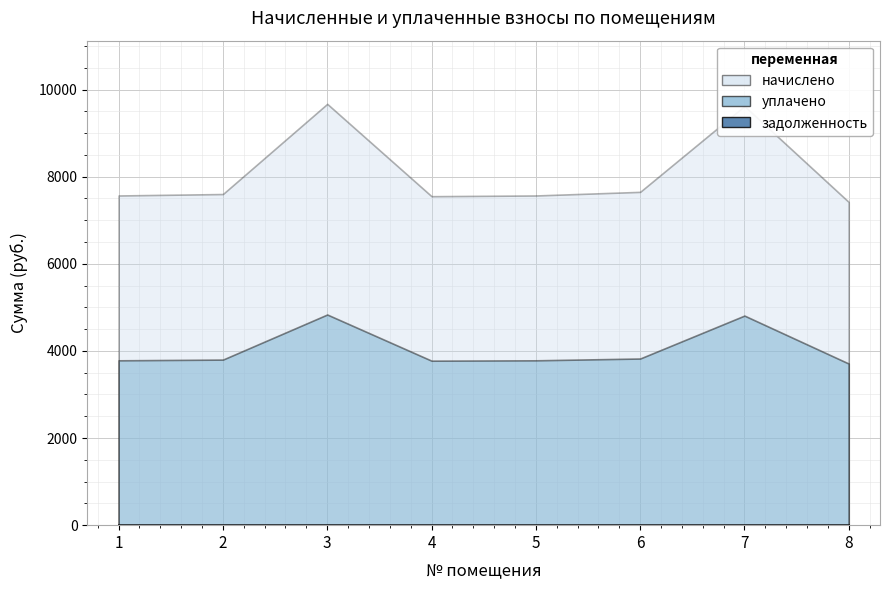

Which series has the largest total across all categories?

начислено